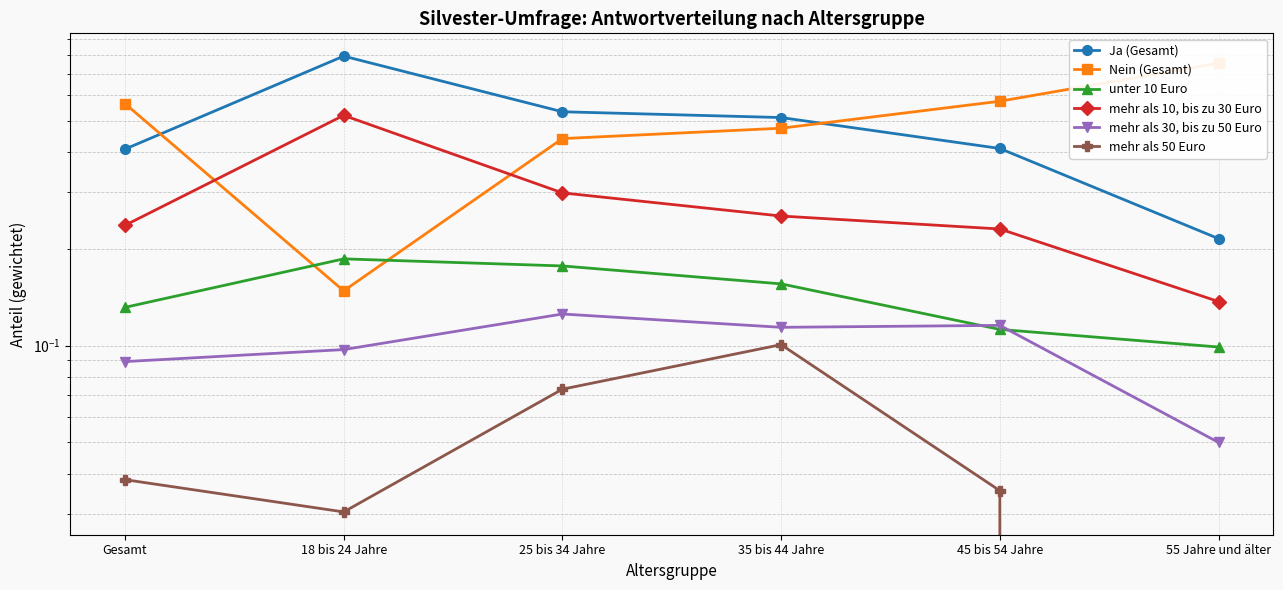

Reading right to left, list all the values displayed in this chart.

Ja (Gesamt): 0.2	0.4	0.5	0.5	0.8	0.4
Nein (Gesamt): 0.8	0.6	0.5	0.4	0.1	0.6
unter 10 Euro: 0.1	0.1	0.2	0.2	0.2	0.1
mehr als 10, bis zu 30 Euro: 0.1	0.2	0.3	0.3	0.5	0.2
mehr als 30, bis zu 50 Euro: 0.1	0.1	0.1	0.1	0.1	0.1
mehr als 50 Euro: 0.0	0.0	0.1	0.1	0.0	0.0